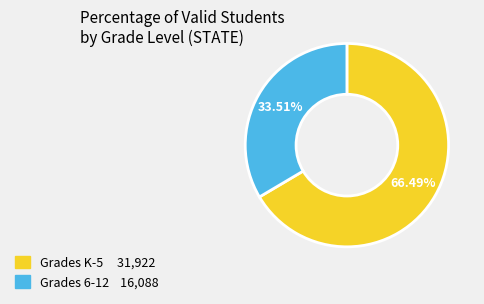

True or false: Grades 6-12 accounts for 34% of the total.

True